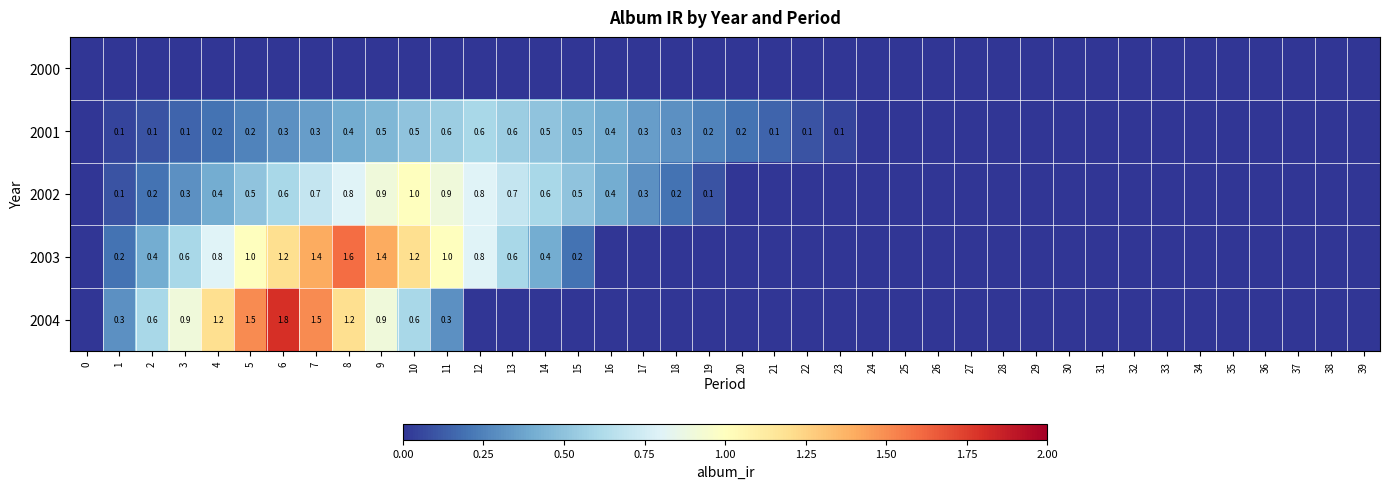

Is the value of 2003 at 2 greater than the value of 2004 at 4?

No